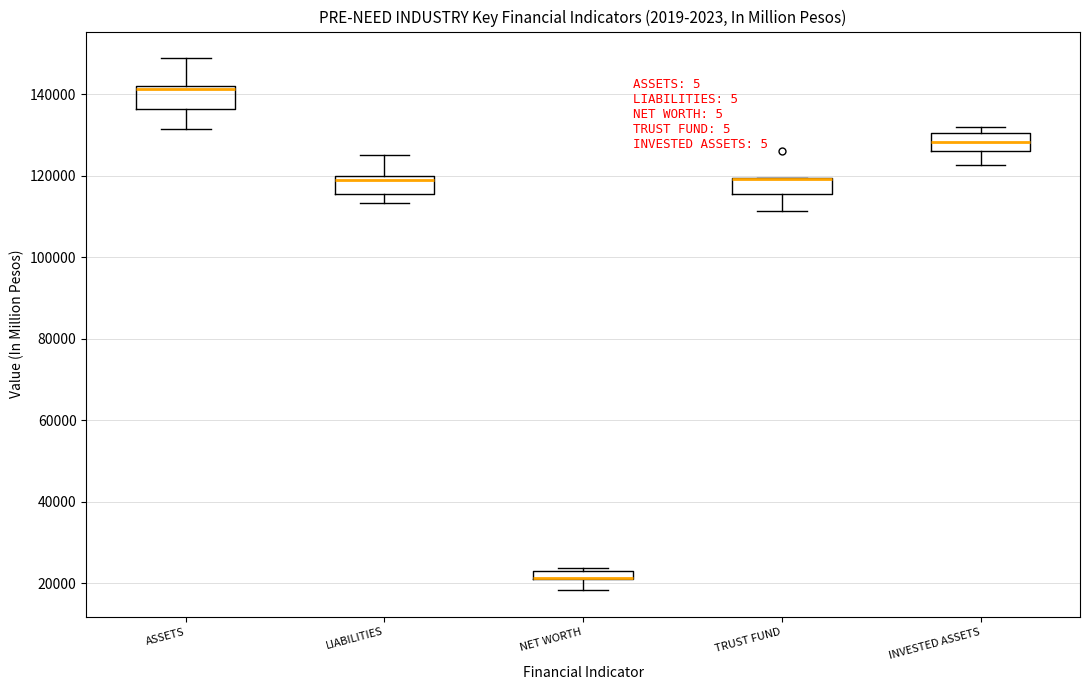

Where is the upper edge of the box for LIABILITIES on the y-axis? The values are not printed on the chart, so give them approximately, as read against the axis.

120000